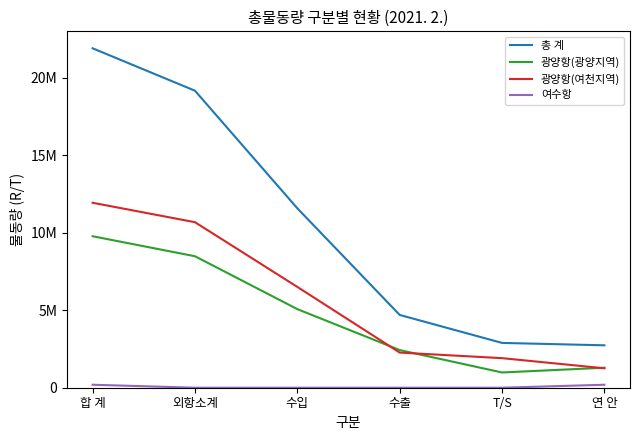

Does the chart have visible grid lines?

No